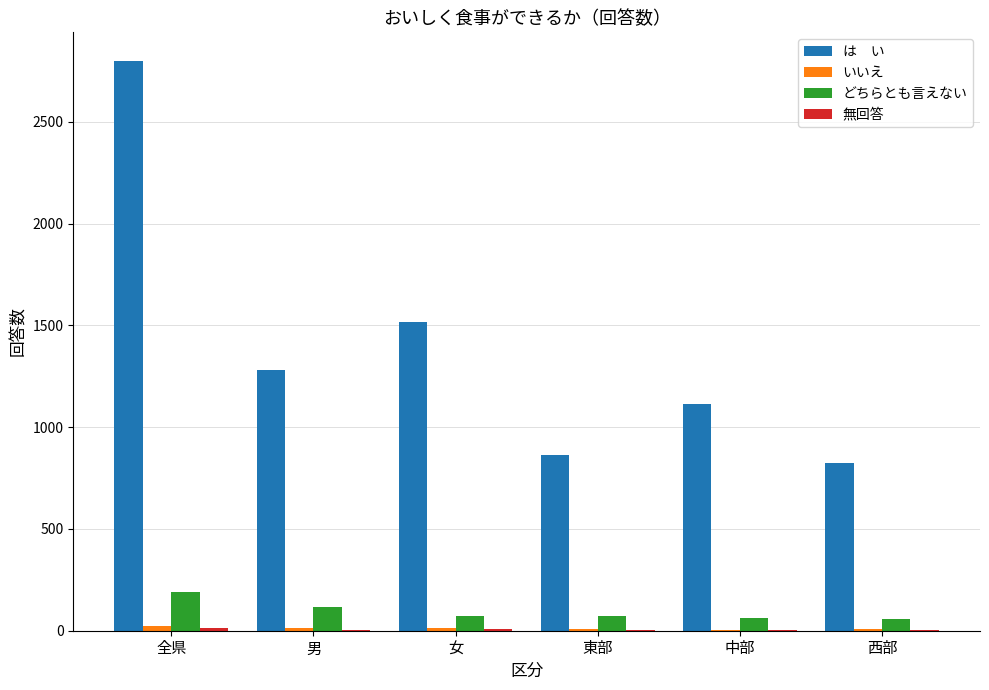

At which category does the chart reach its peak across all series?

全県